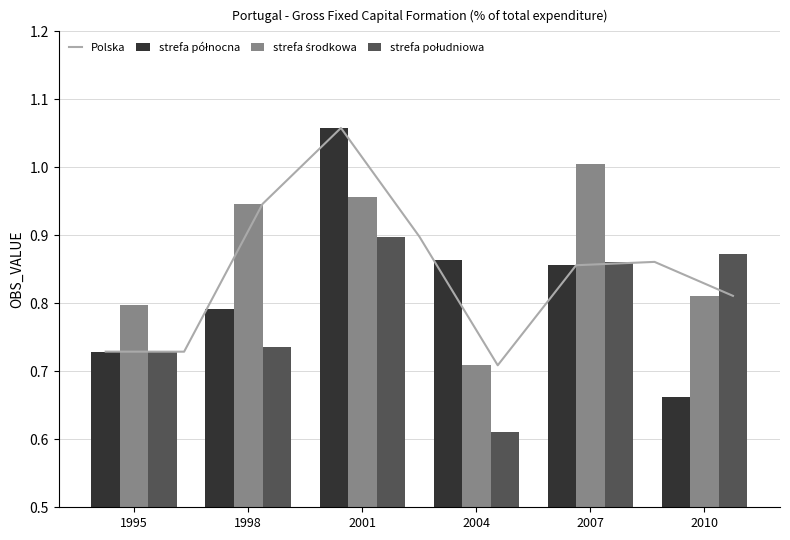

What is the value of the 3rd bar from the left?

0.7